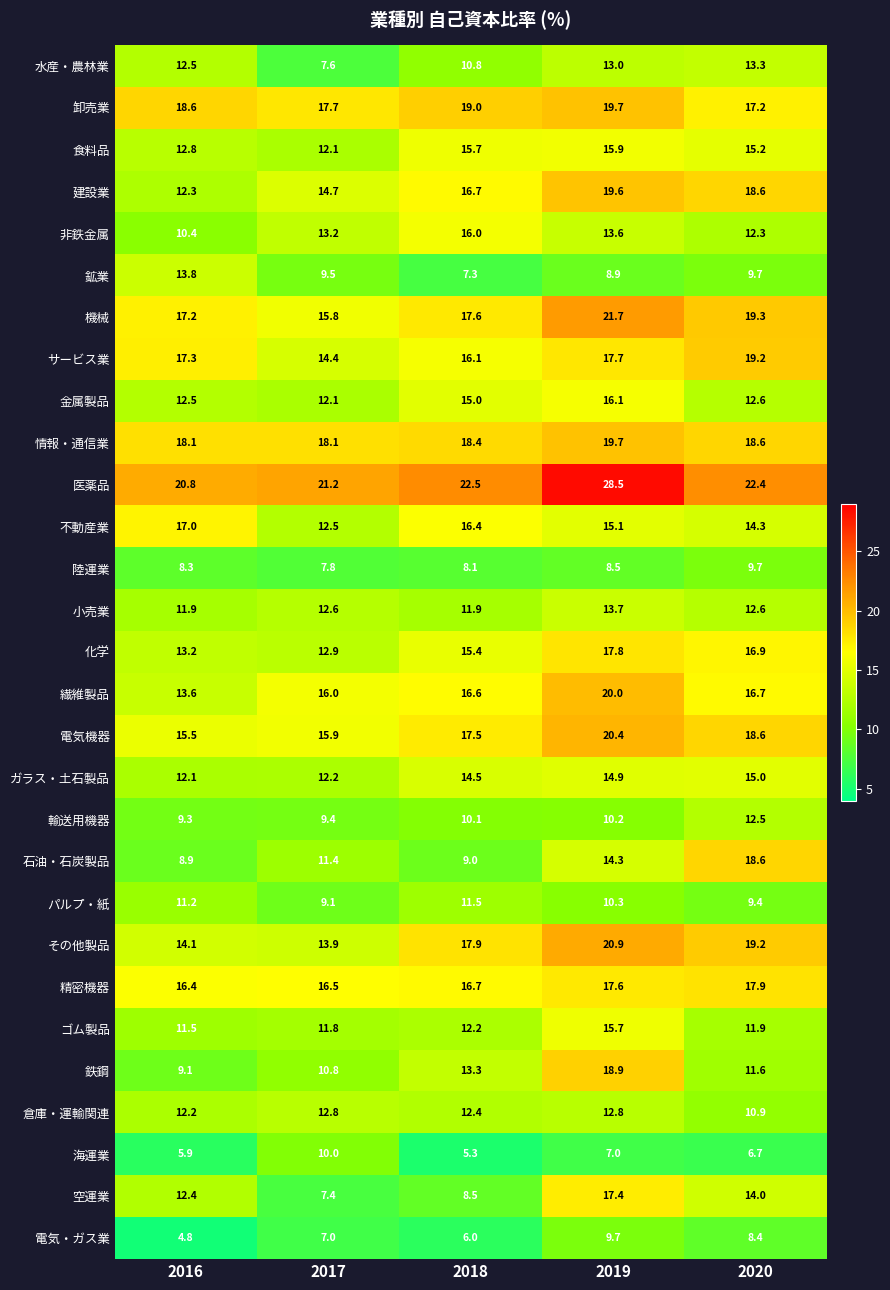

Where is 金属製品 nearest to the value 14?

2018